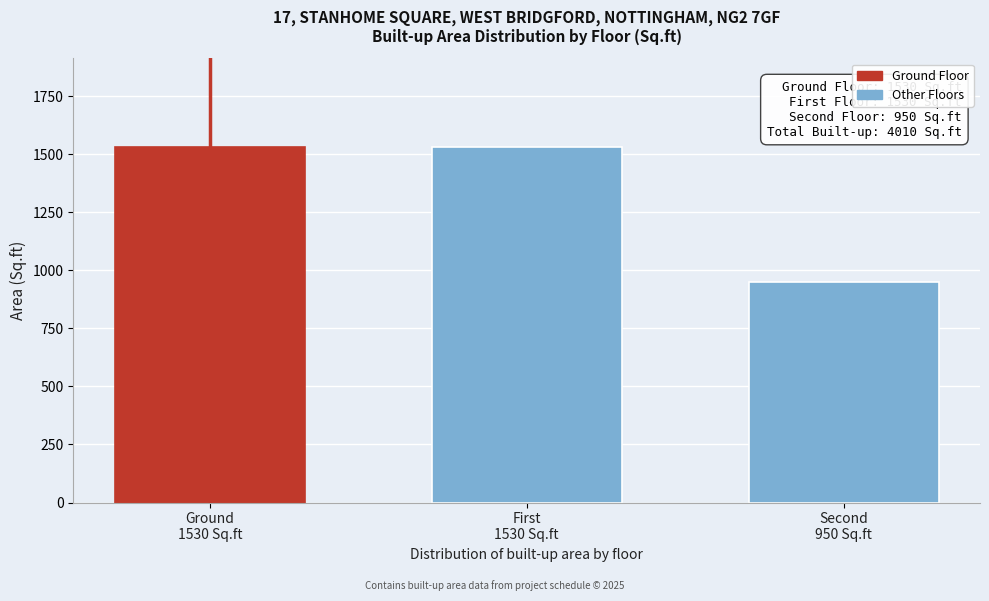

Reading left to right, extract all data points from this chart.

1530	1530	950